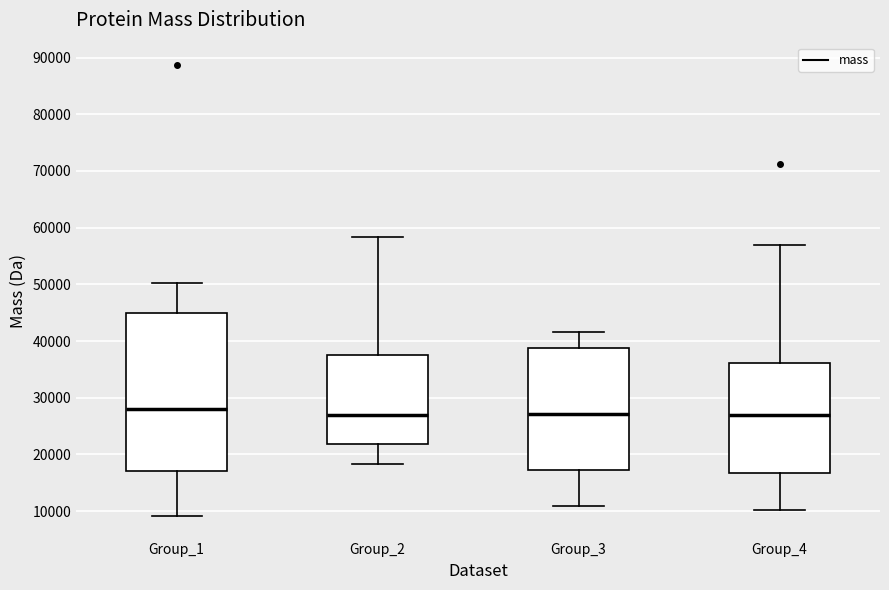

Reading left to right, transcribe this box plot: for each box, give where its median line is, the range the box spans, and where its two whiskers end, as read against the y-axis. The values are not printed on the chart, so give them approximately, as read against the axis.

Group_1: median 28000, box 17000 to 45000, whiskers 9000 to 50000
Group_2: median 27000, box 22000 to 38000, whiskers 18000 to 58000
Group_3: median 27000, box 17000 to 39000, whiskers 11000 to 42000
Group_4: median 27000, box 17000 to 36000, whiskers 10000 to 57000